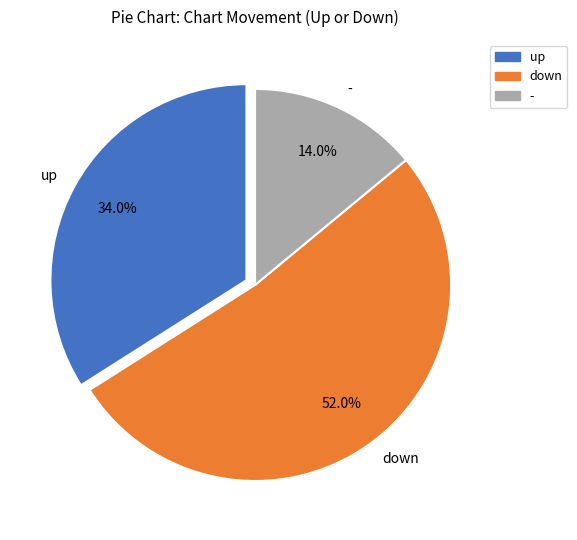

To the nearest percent, what is the difference between the up and - slice percentages?

20%